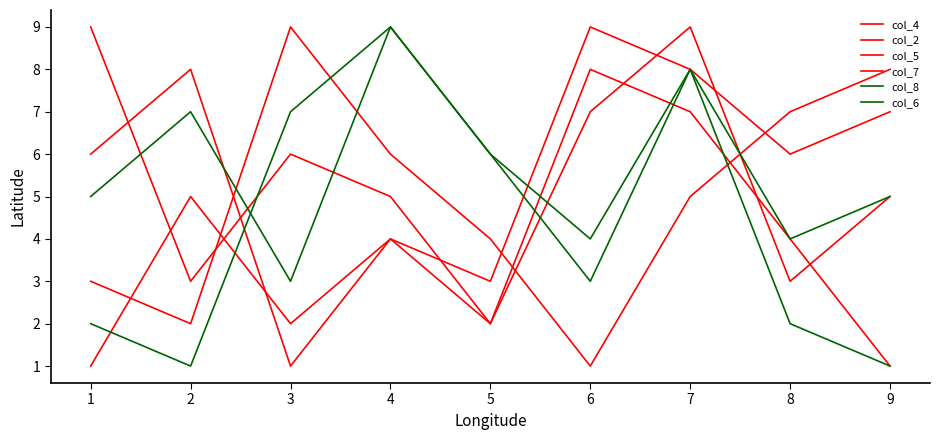

Does the chart display data point markers on the line(s)?

No